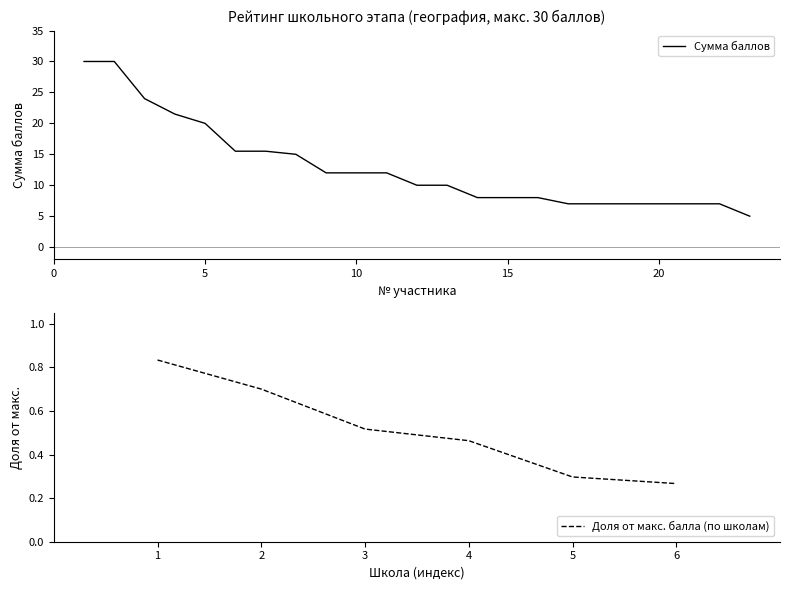

Rank the categories by value from lowest to highest.

23, 17, 18, 19, 20, 21, 22, 14, 15, 16, 12, 13, 9, 10, 11, 8, 6, 7, 5, 4, 3, 1, 2